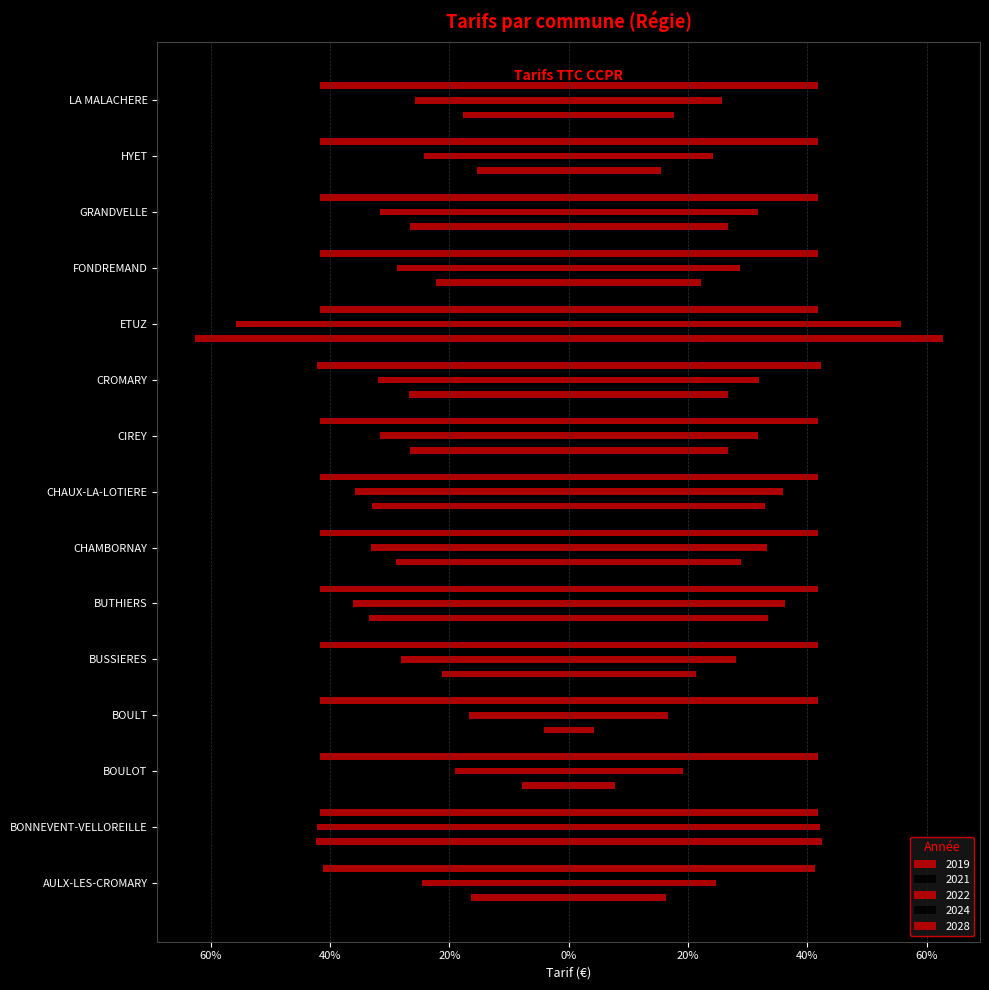

Which series has the largest total across all categories?

2028